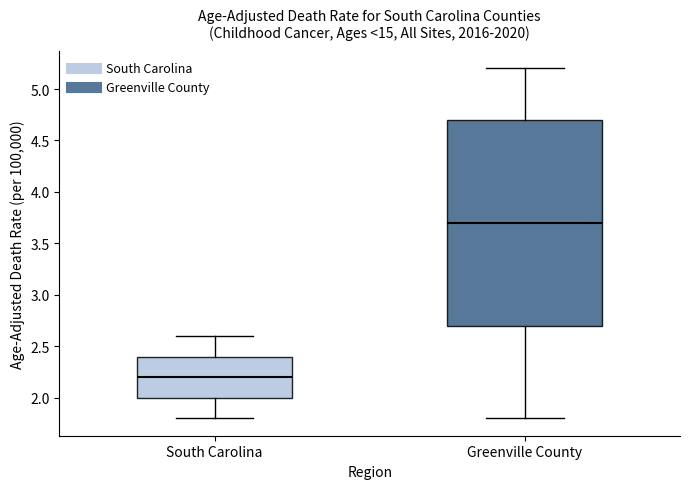

Which box's median line is the highest?

Greenville County